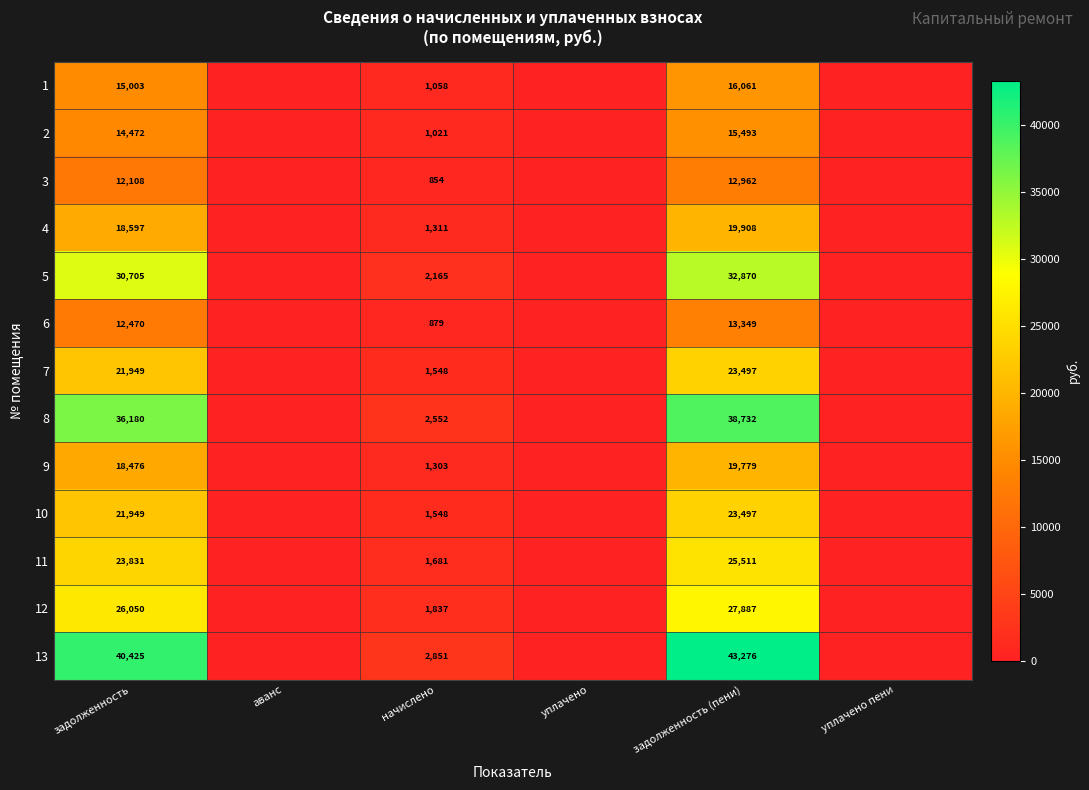

Between задолженность and начислено, which series saw the biggest shift?

13